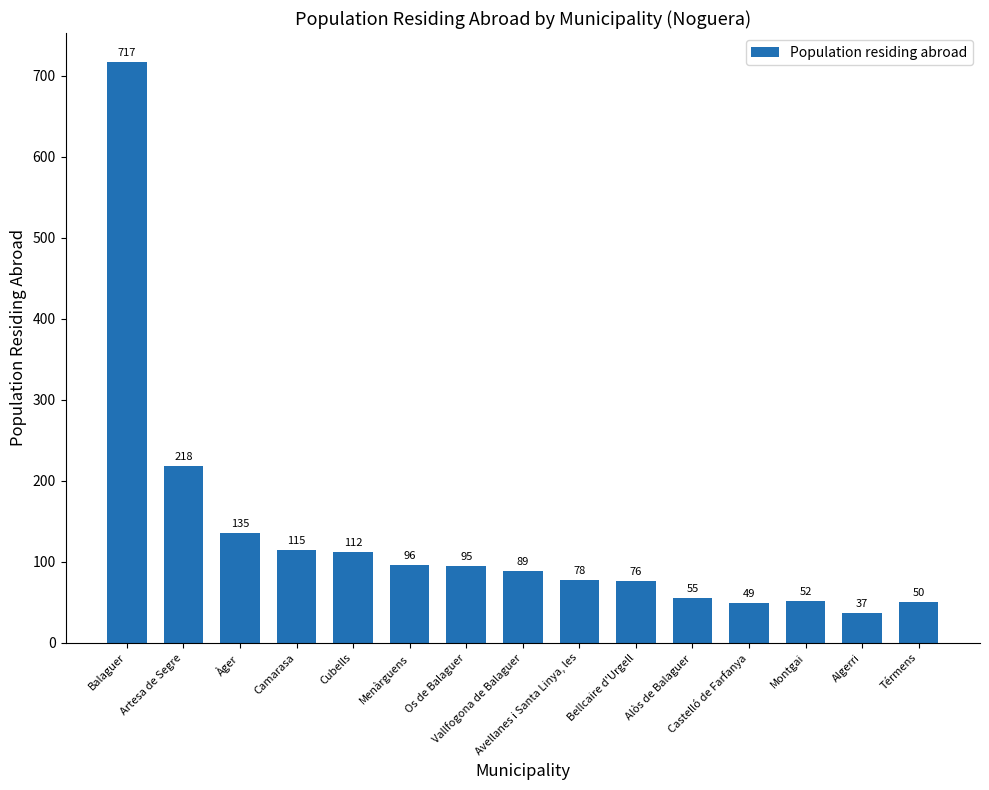

How many values are below 89?

7